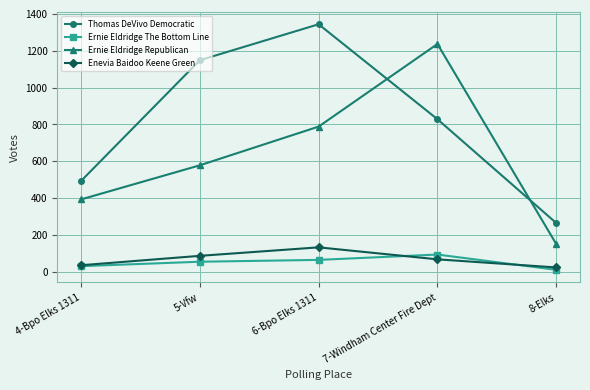

Does the chart have visible grid lines?

Yes